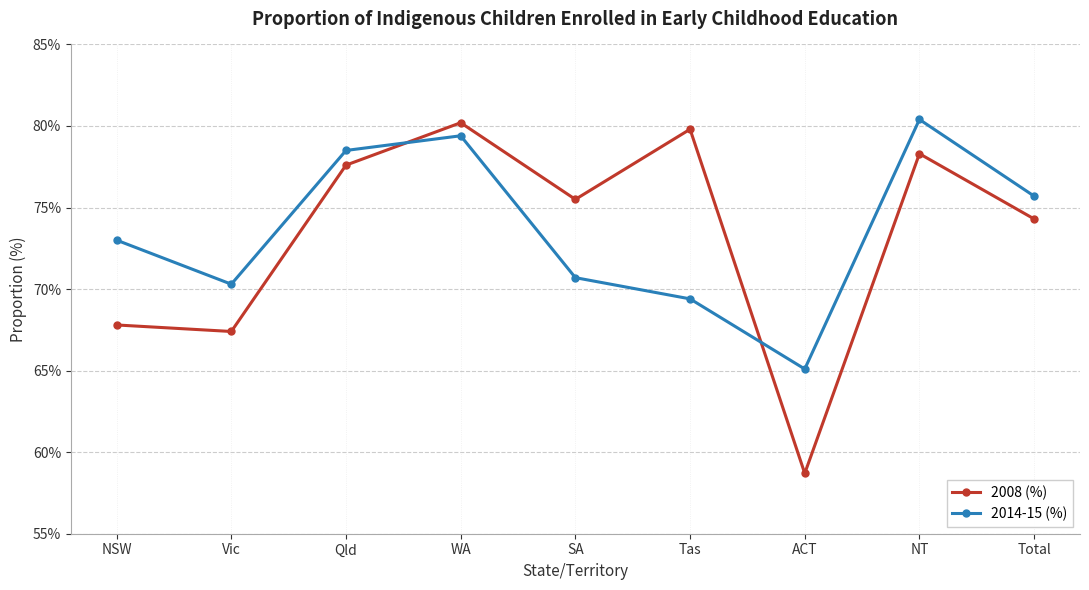

True or false: 2008 (%) has more than 0 interior local peaks.

True